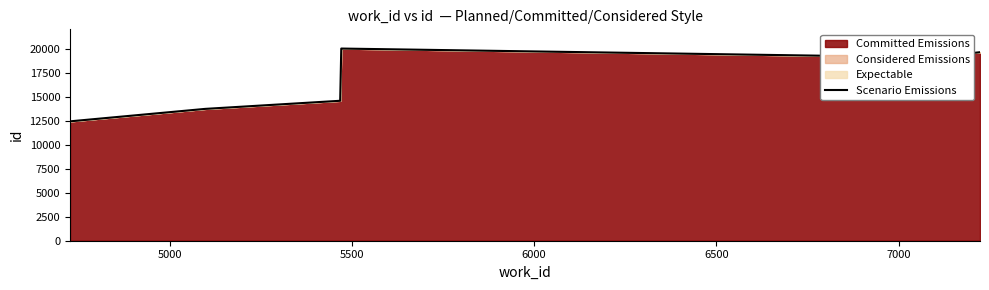

Reading left to right, list all the values displayed in this chart.

12473	13776	14622	20079	19160	19696